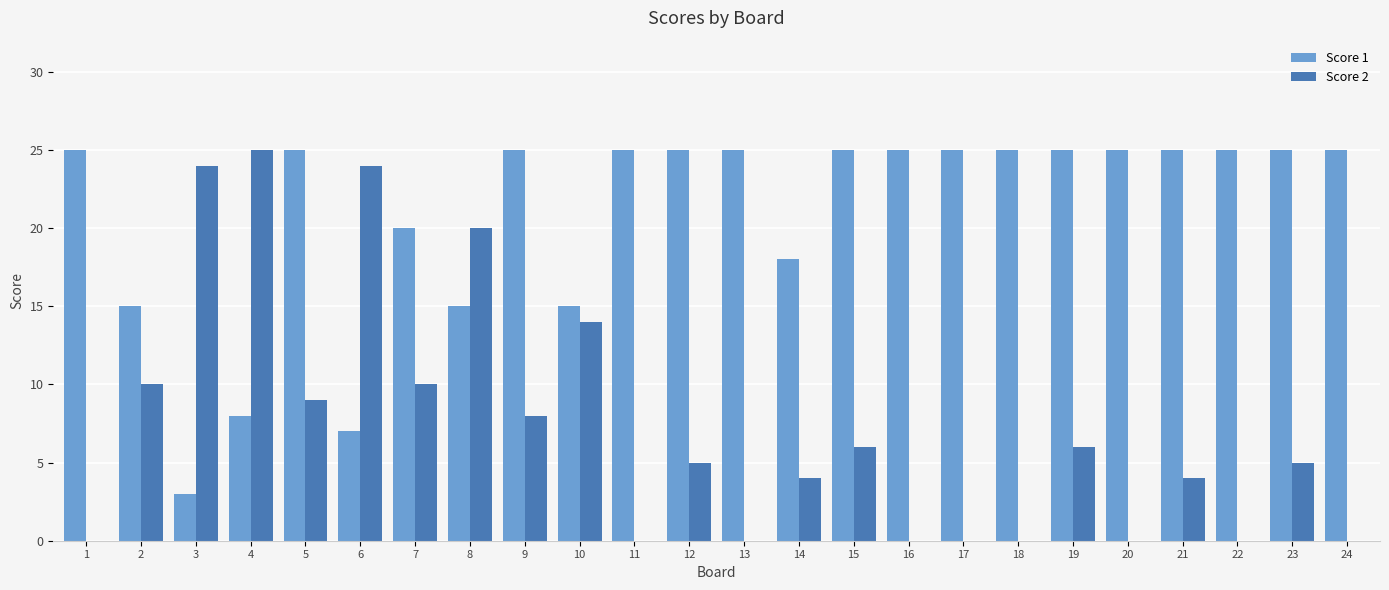

What is the maximum value for Score 1?

25